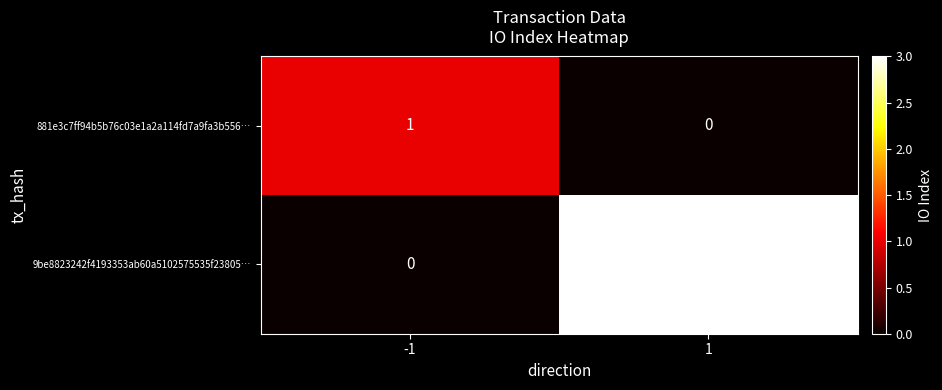

Is the value of 9be8823242f4193353ab60a5102575535f23805… at -1 greater than the value of 881e3c7ff94b5b76c03e1a2a114fd7a9fa3b556… at -1?

No